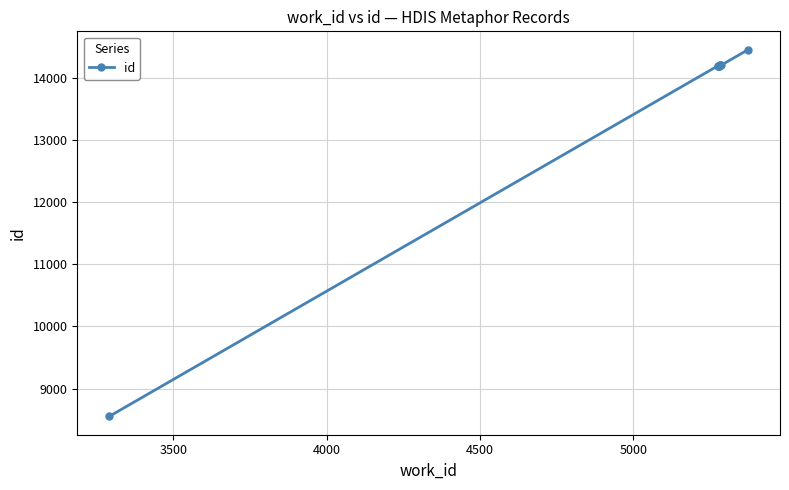

What is the sum of all values?

136590